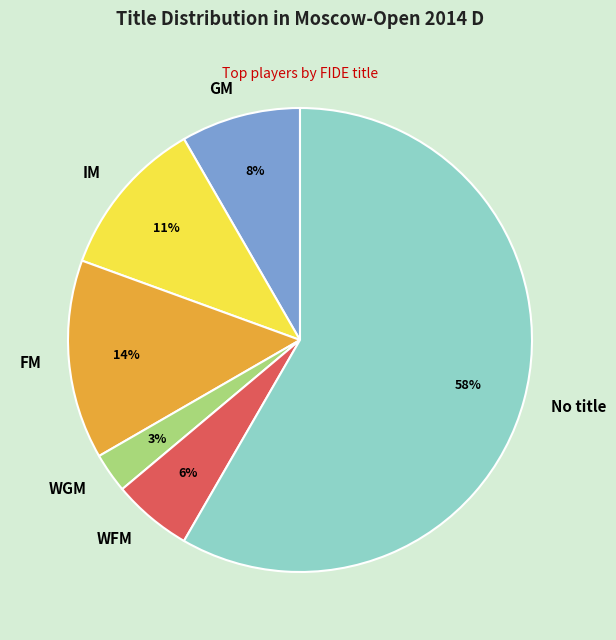

Which has a higher value, No title or IM?

No title